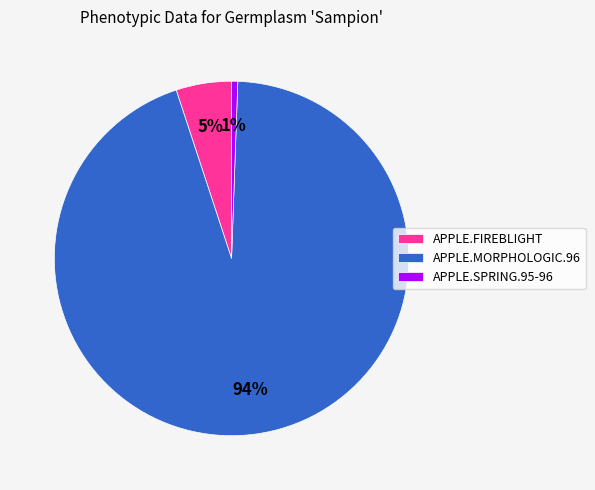

Which slice represents more than half of the pie?

APPLE.MORPHOLOGIC.96